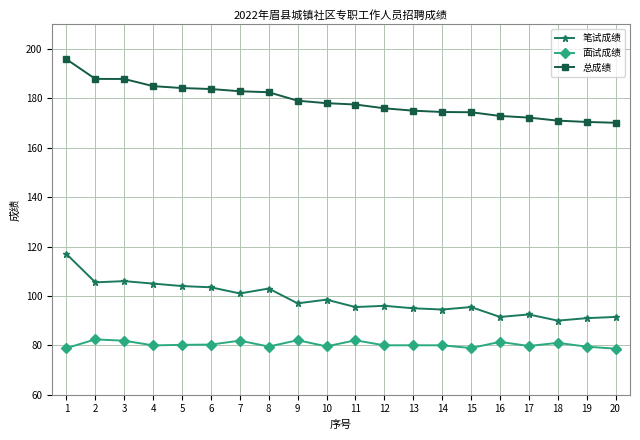

Is the value of 笔试成绩 at 1 greater than the value of 总成绩 at 6?

No